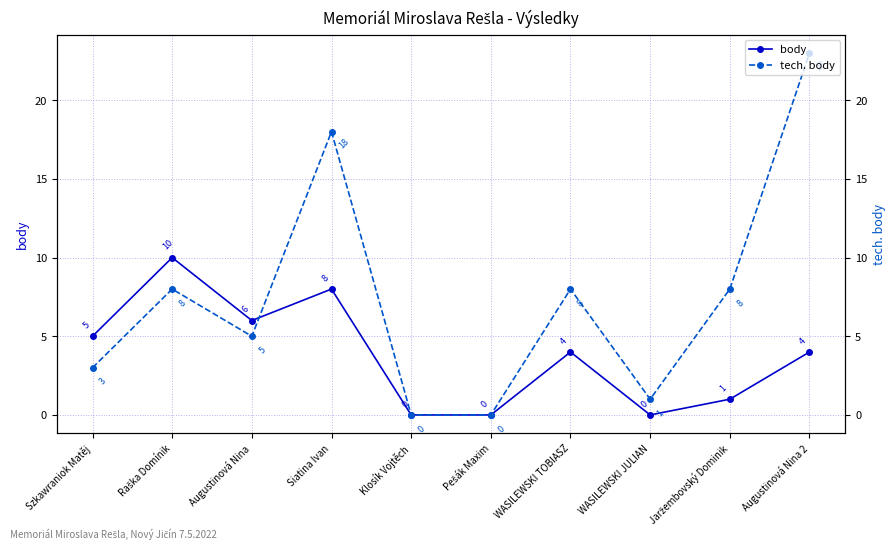

How many lines are shown in the chart?

2